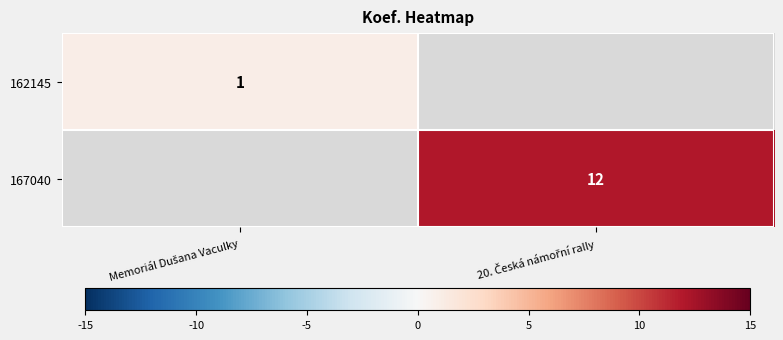

How many data points does each series have?

2